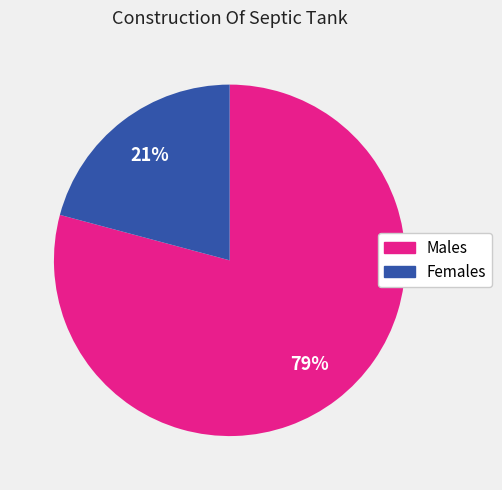

Is there a majority slice in this chart?

Yes